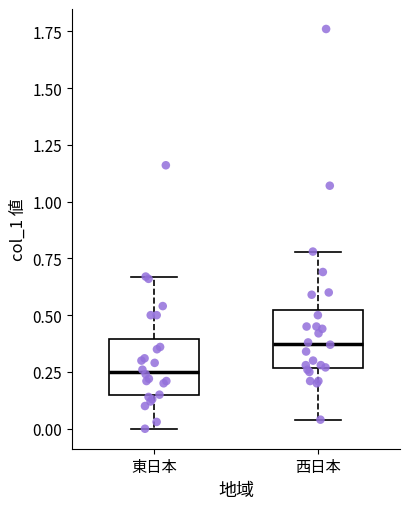

Reading left to right, transcribe this box plot: for each box, give where its median line is, the range the box spans, and where its two whiskers end, as read against the y-axis. The values are not printed on the chart, so give them approximately, as read against the axis.

東日本: median 0.25, box 0.15 to 0.40, whiskers 0.00 to 0.65
西日本: median 0.40, box 0.25 to 0.50, whiskers 0.05 to 0.80